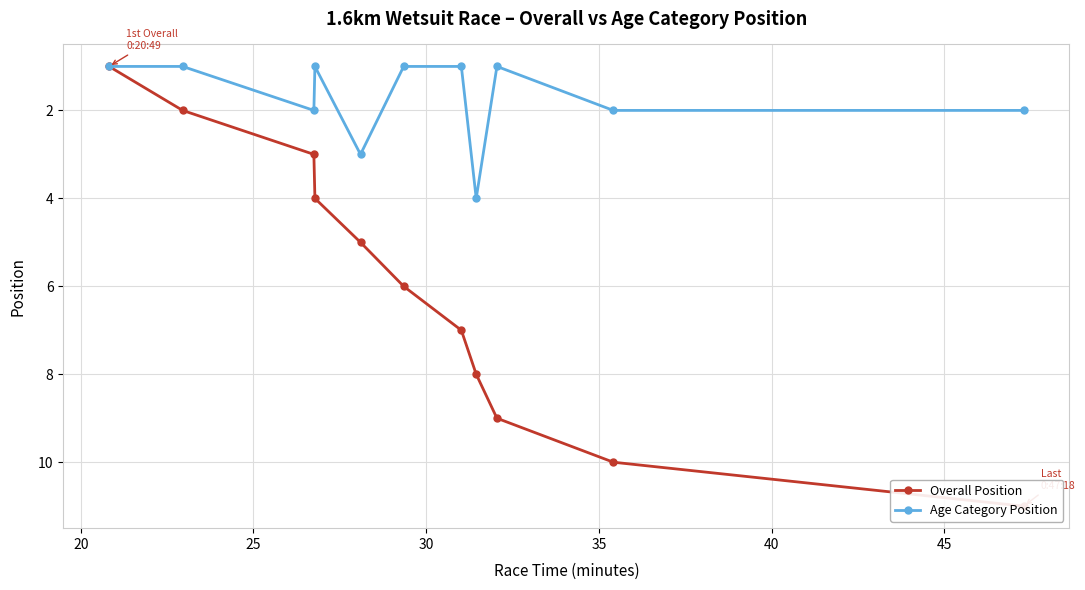

True or false: Overall Position and Age Category Position intersect in this chart.

False